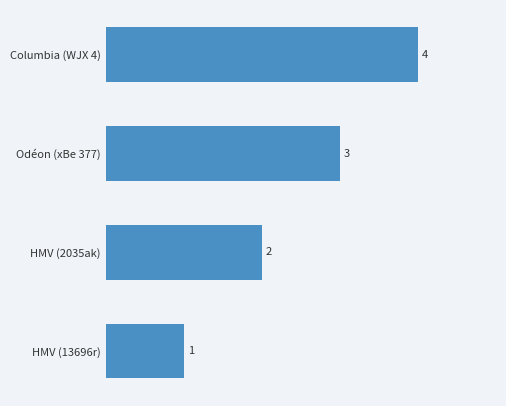

The chart shows a value of 1 at HMV (13696r). True or false?

True